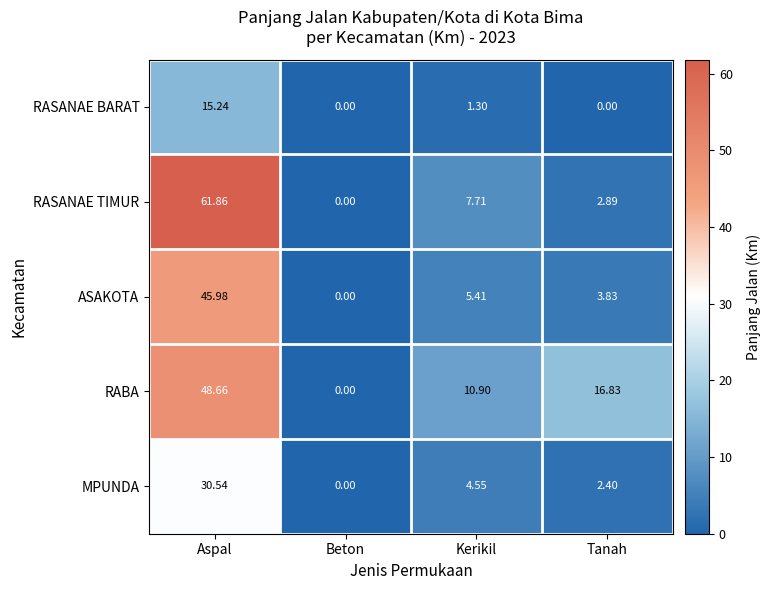

At Tanah, list the series in order from smallest to largest.

RASANAE BARAT, MPUNDA, RASANAE TIMUR, ASAKOTA, RABA